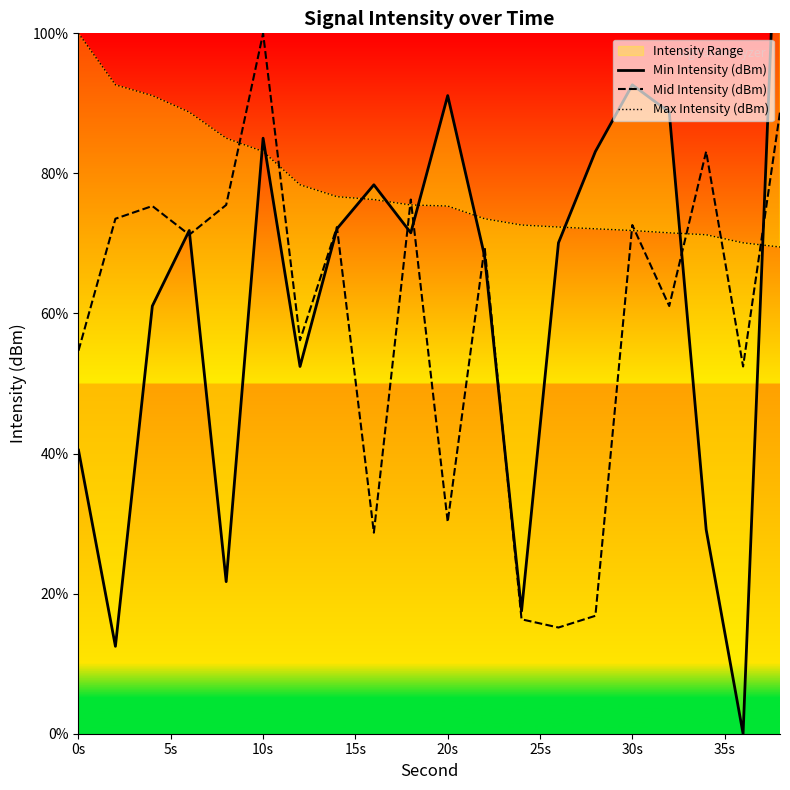

What is the maximum value for Mid Intensity (dBm)?

100.0